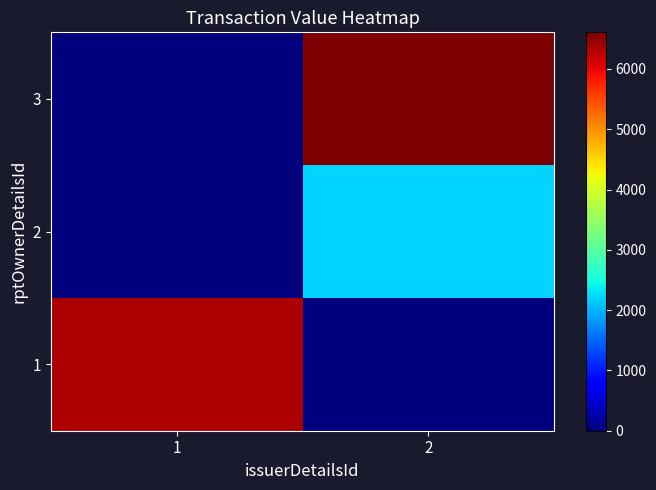

Count the number of categories in the chart.

2